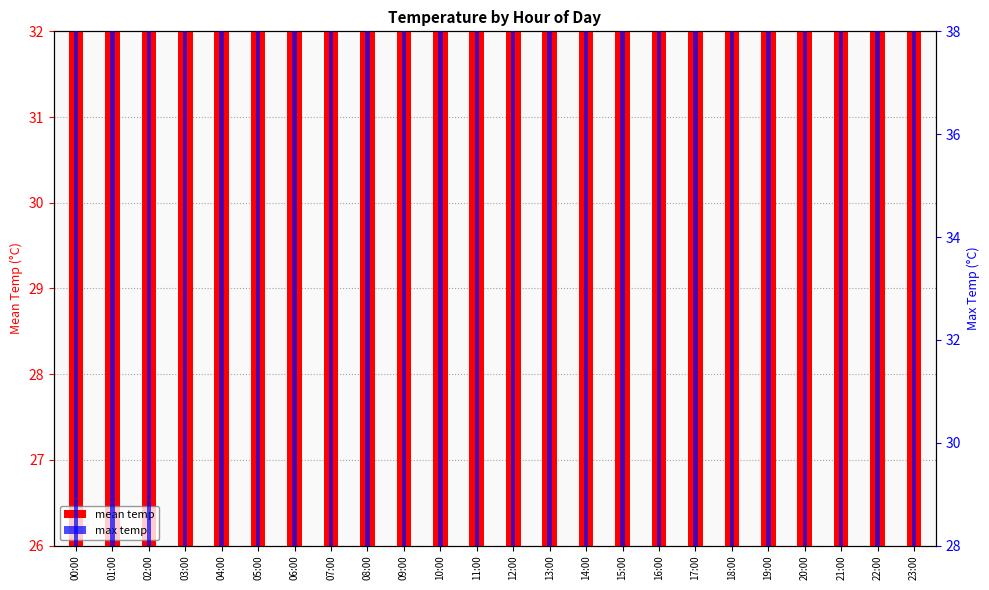

The mean temp series shows 42.8 at 09:00. True or false?

False